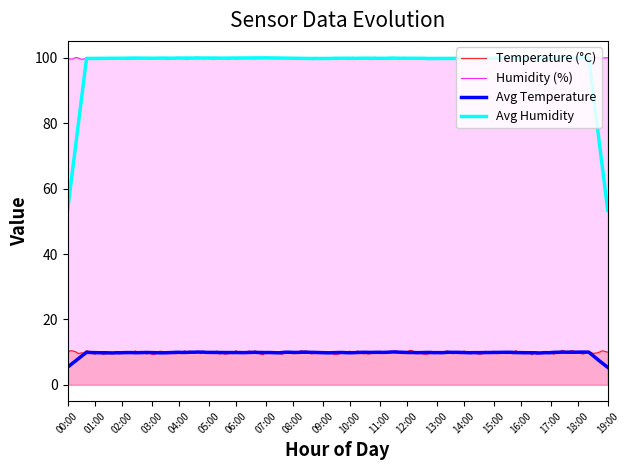

What are all the series names shown in the legend?

Temperature (°C), Humidity (%), Avg Temperature, Avg Humidity